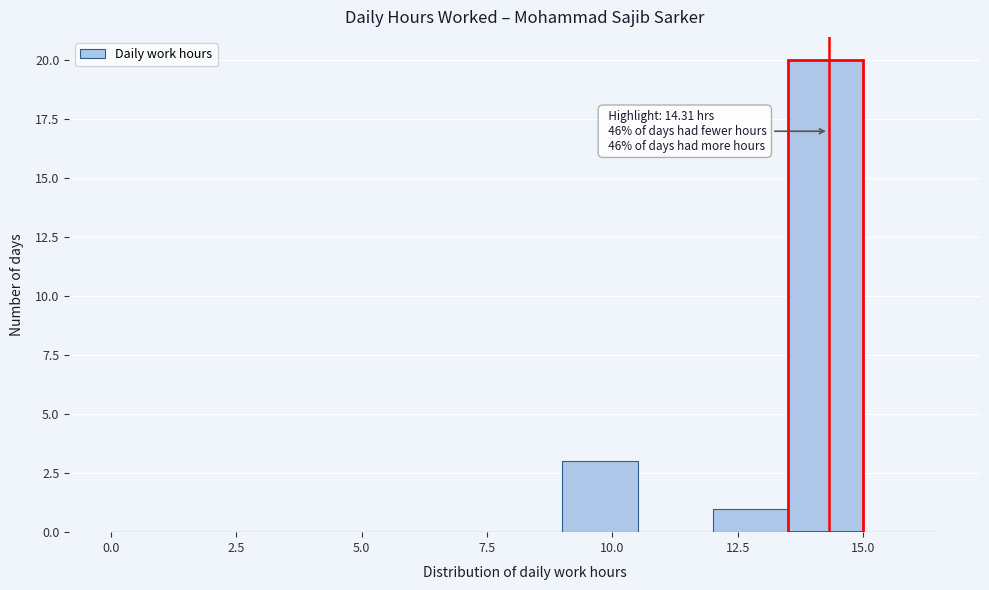

Read against the x-axis, roughly where is the centre of the tallest bar?

14.5